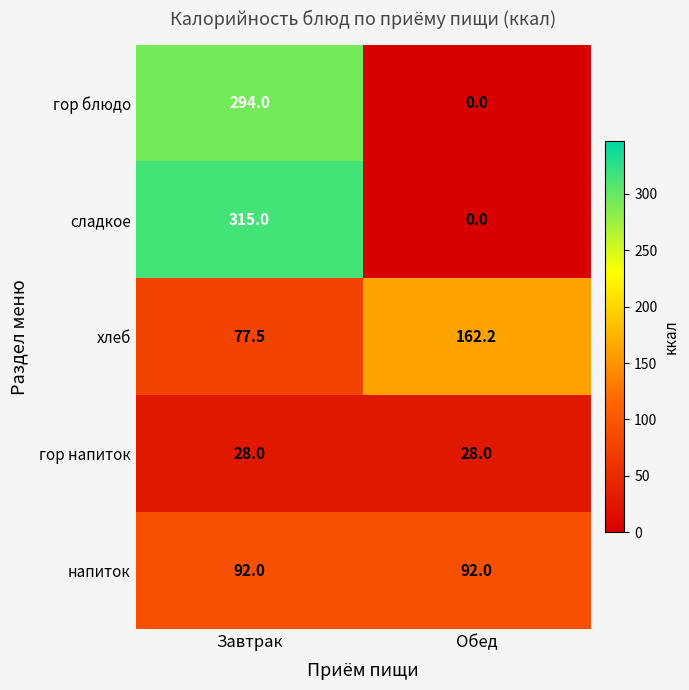

How many values in сладкое are above zero?

1